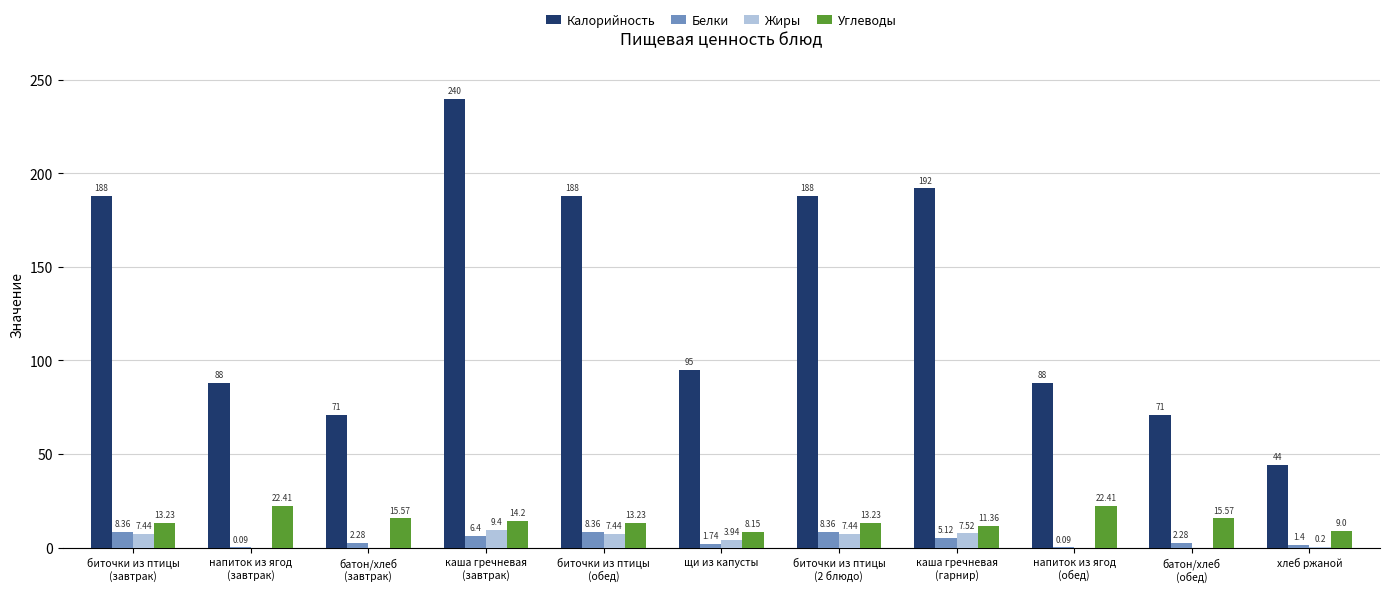

What is the total value across all series at щи из капусты?

108.8